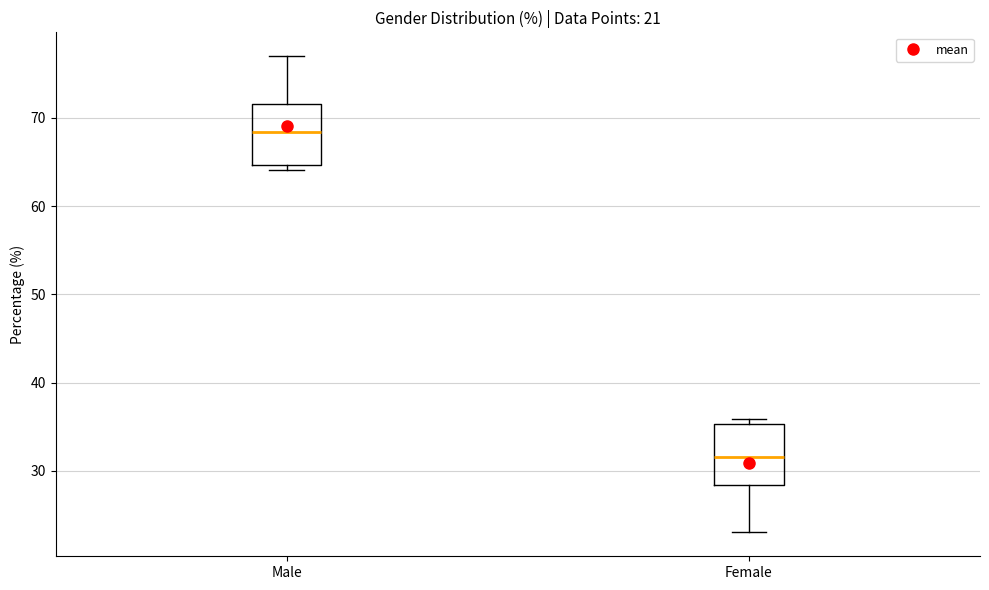

Which box's median line is the lowest?

Female